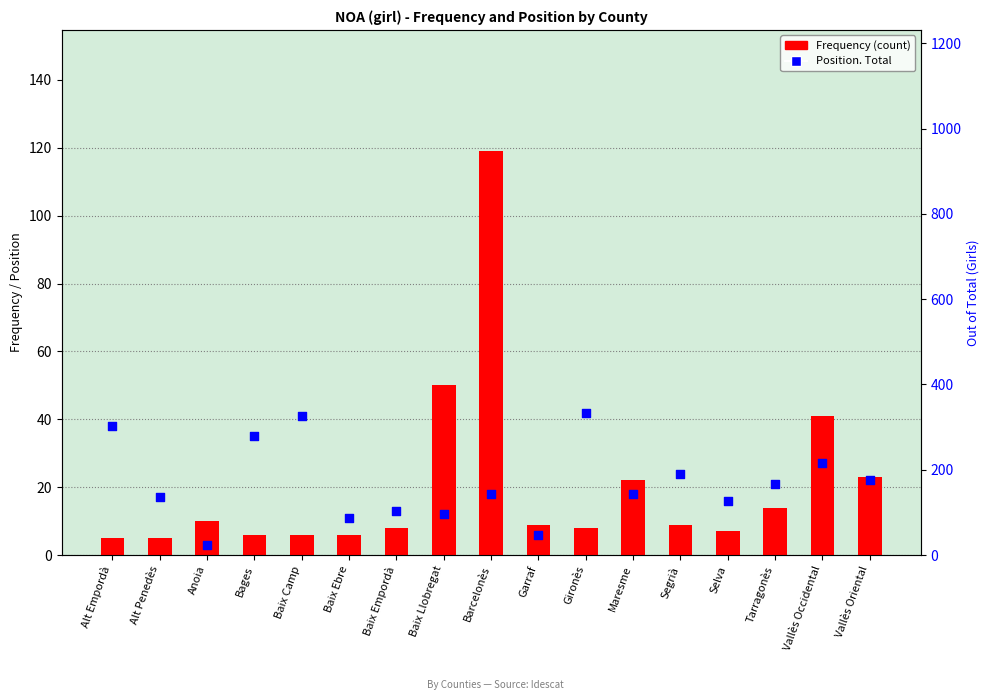

Which series has the largest Y range (max minus min)?

Frequency (count)